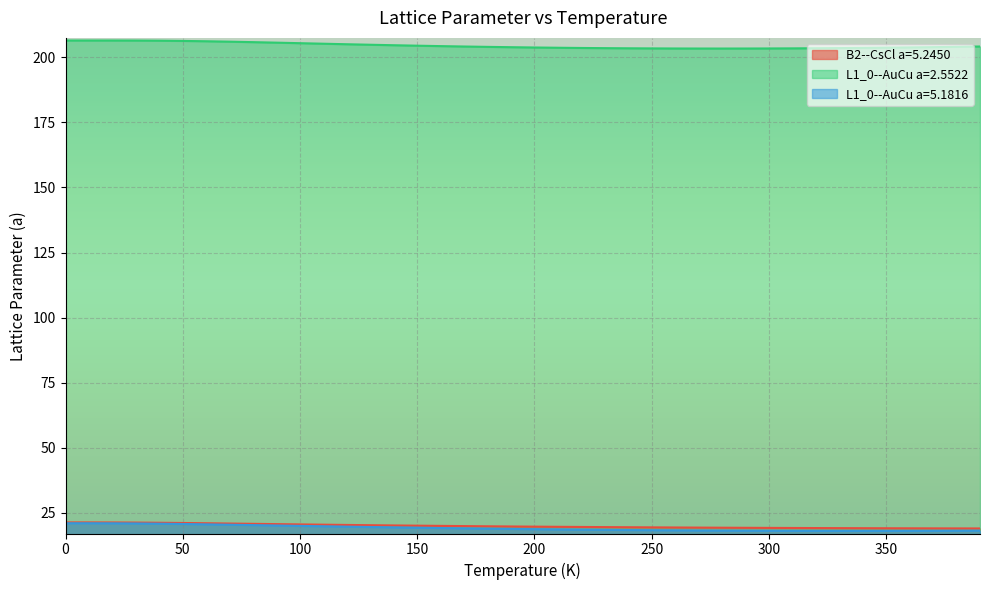

List the series in order of their peak value, lowest first.

L1_0--AuCu a=5.1816, B2--CsCl a=5.2450, L1_0--AuCu a=2.5522